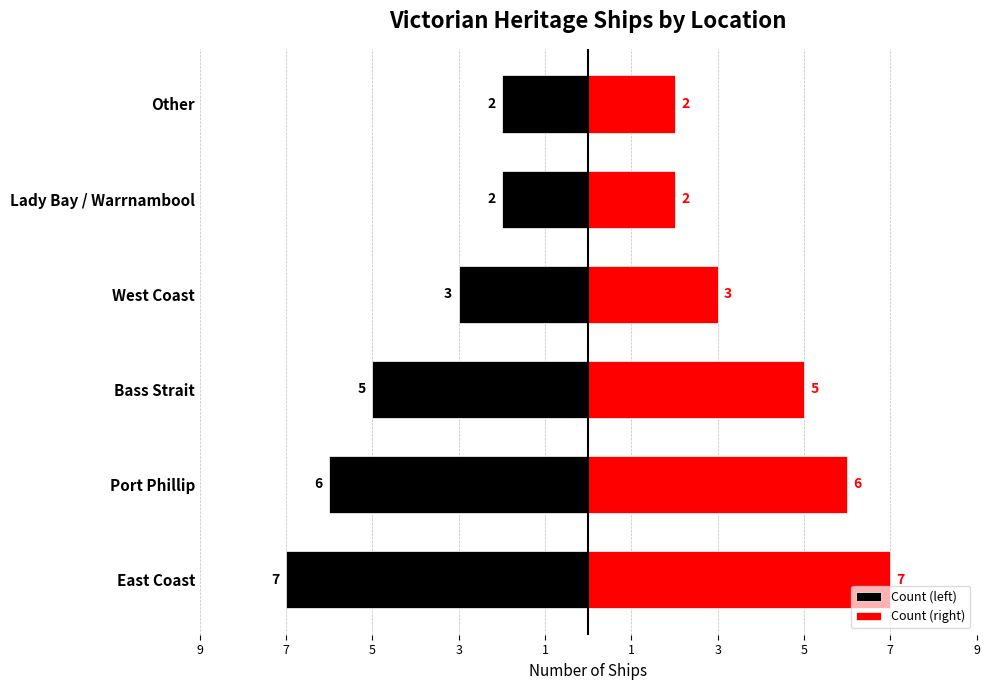

The value of Count (right) at Bass Strait is 5. True or false?

True